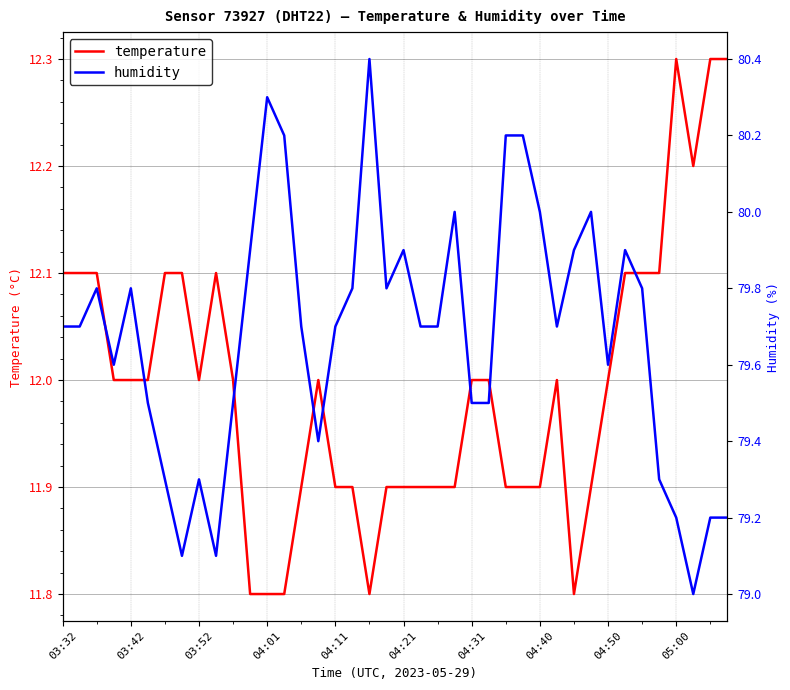

The value of humidity at 22 is 79.7. True or false?

True